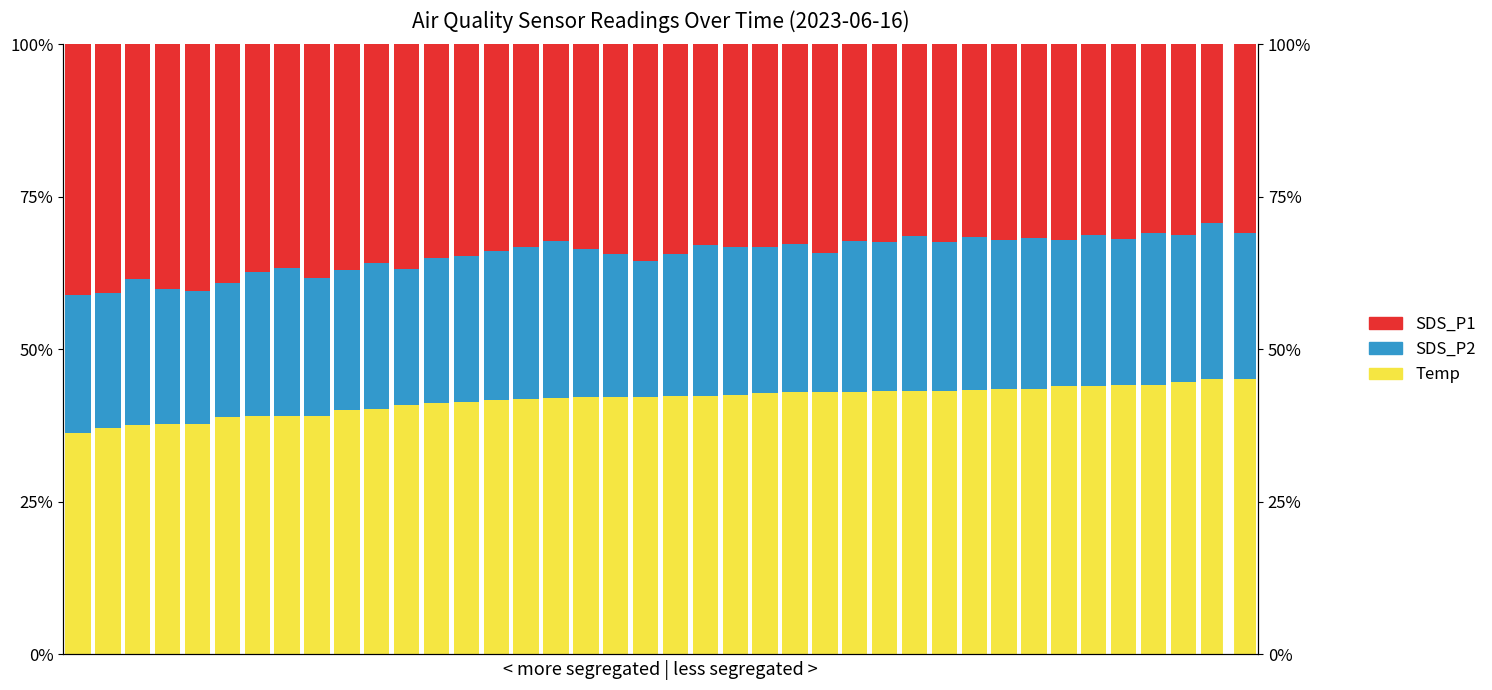

At how many categories does at least one series exceed 23?

40